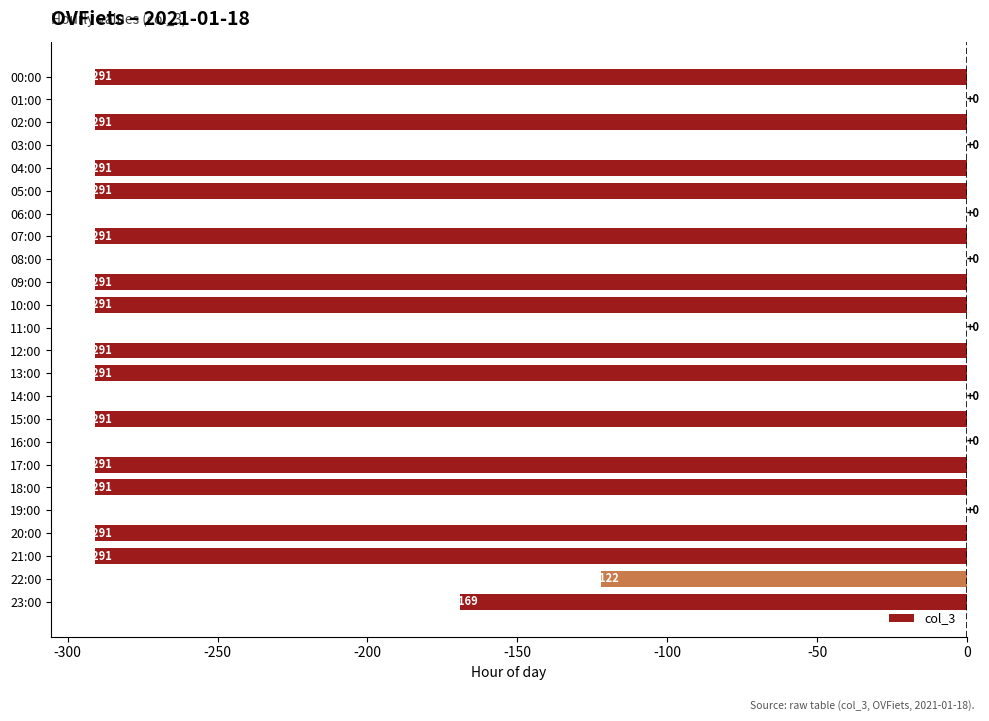

Count the number of categories in the chart.

24